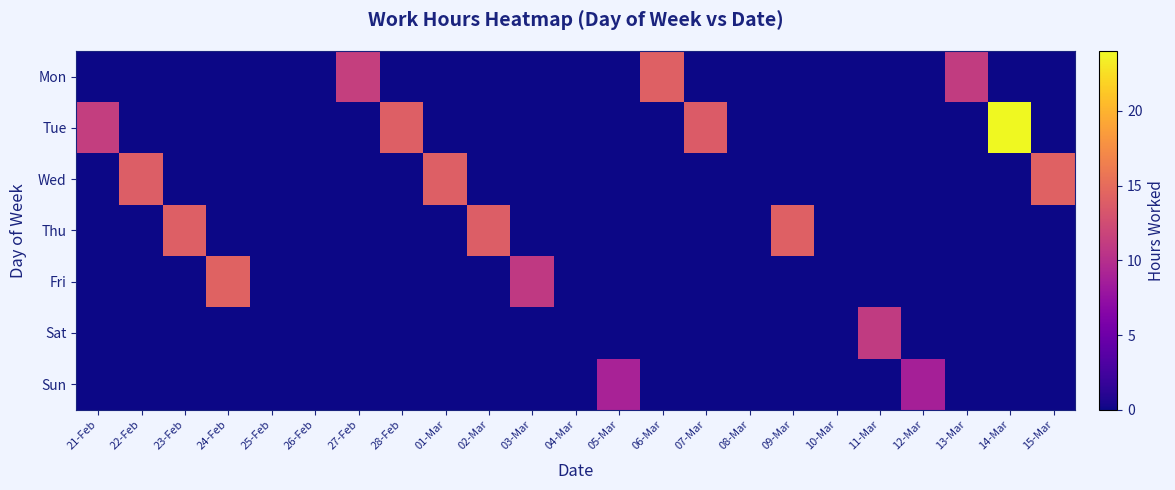

List the series in order of their peak value, highest first.

Tue, Fri, Wed, Mon, Thu, Sat, Sun